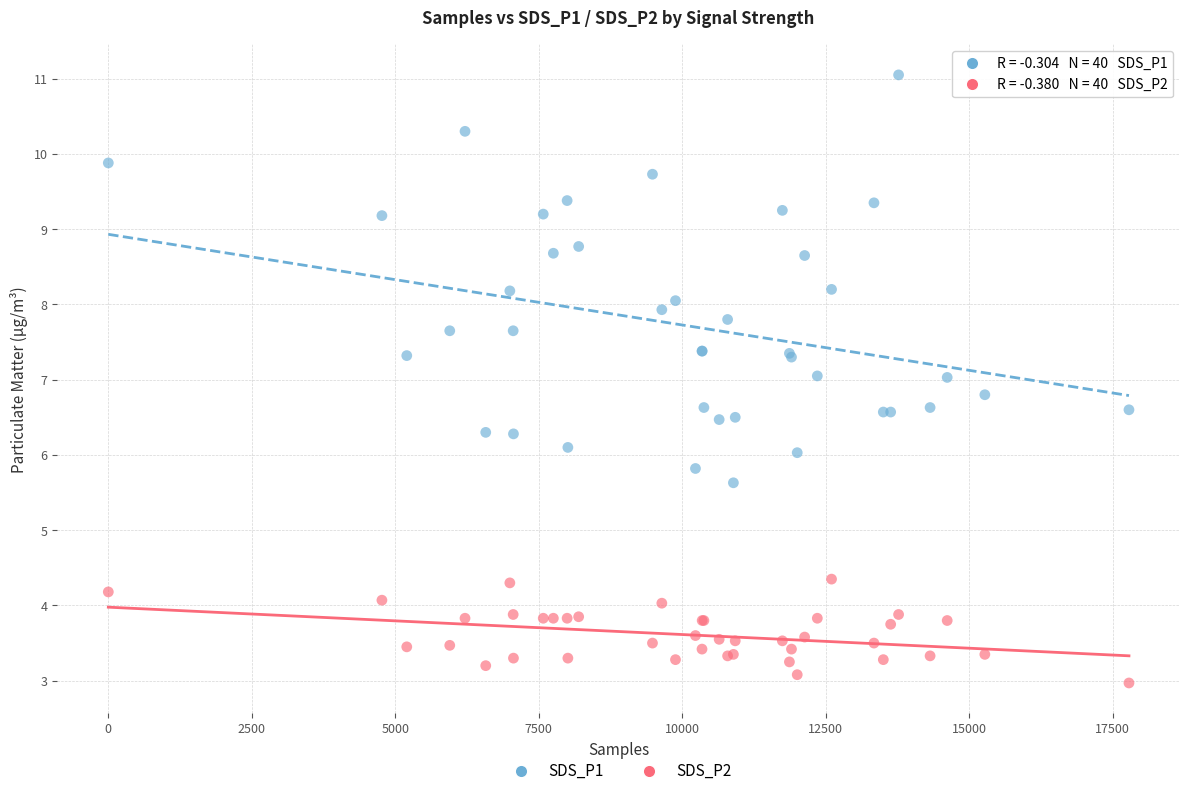

Which series contains the highest Y value?

SDS_P1